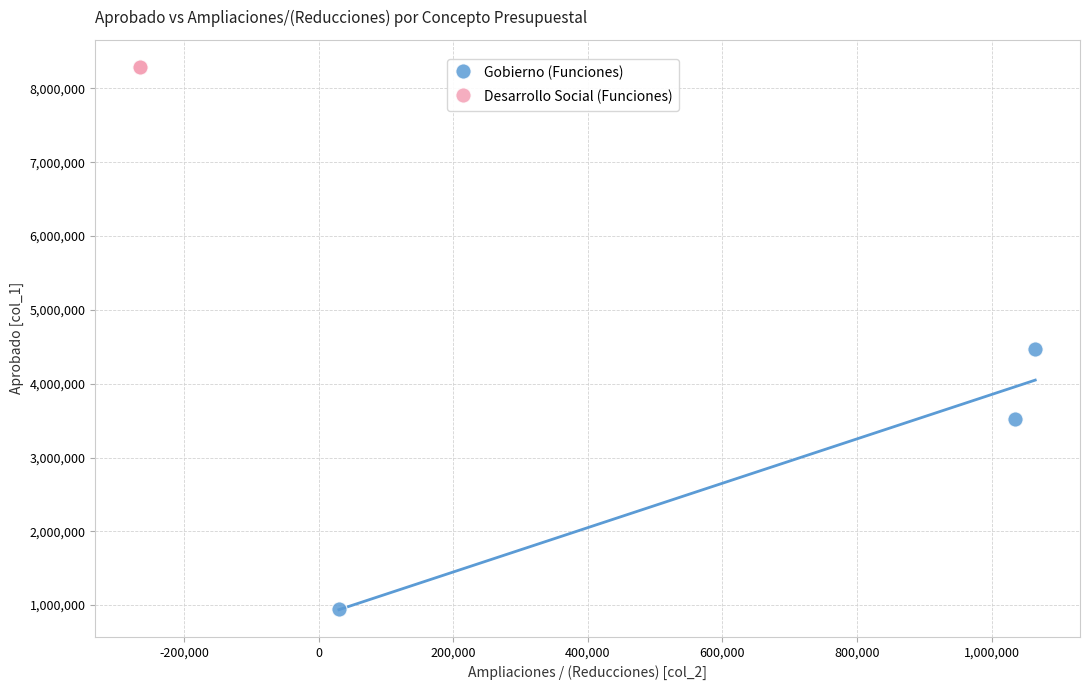

Which series contains the highest Y value?

Desarrollo Social (Funciones)